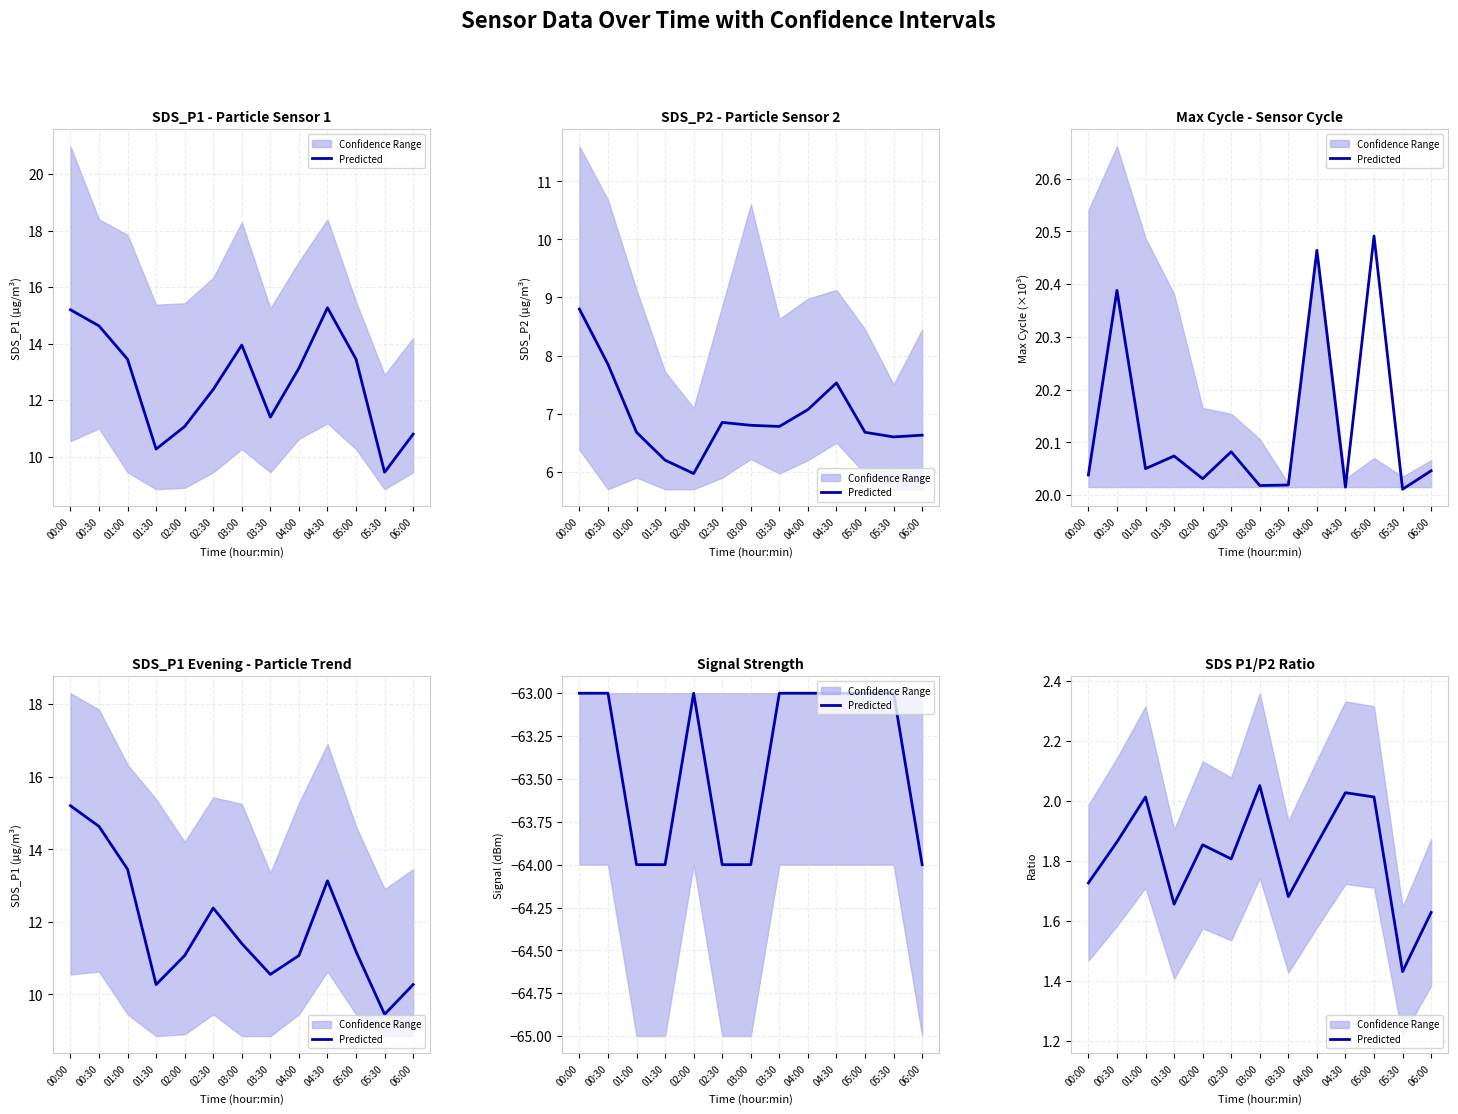

What is the sum of all values?

23.6